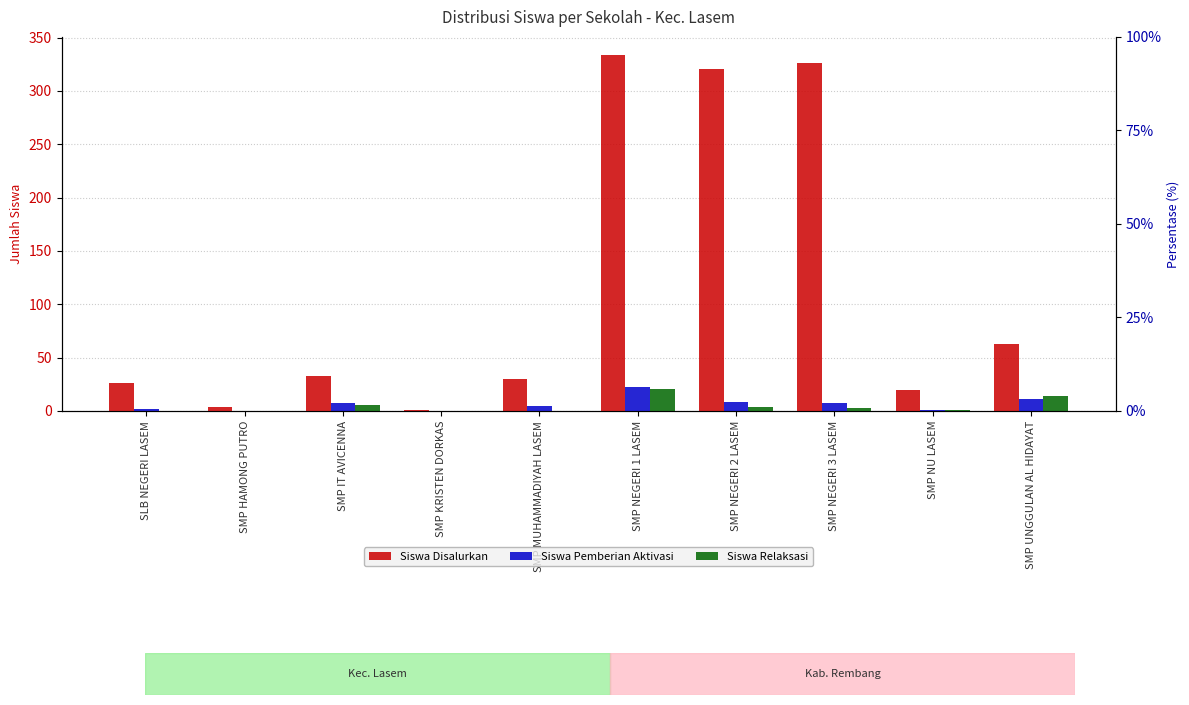

Where is Siswa Relaksasi nearest to the value 10?

SMP IT AVICENNA